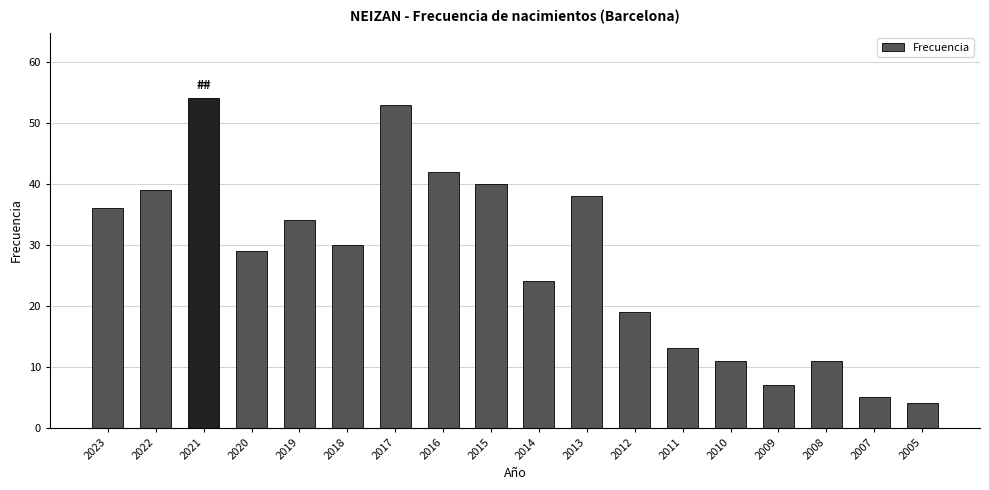

Reading left to right, extract all data points from this chart.

2023=36	2022=39	2021=54	2020=29	2019=34	2018=30	2017=53	2016=42	2015=40	2014=24	2013=38	2012=19	2011=13	2010=11	2009=7	2008=11	2007=5	2005=4